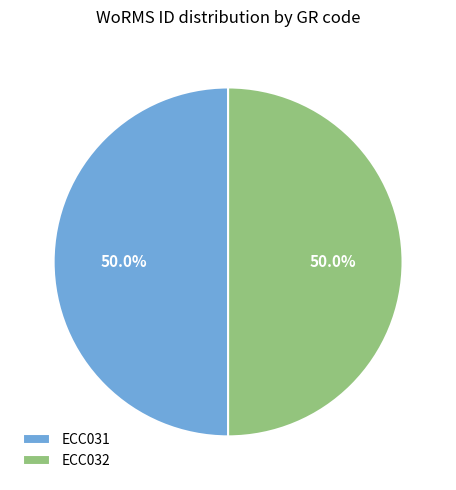

Approximately how many times larger is the value at ECC031 compared to ECC032?

1.0